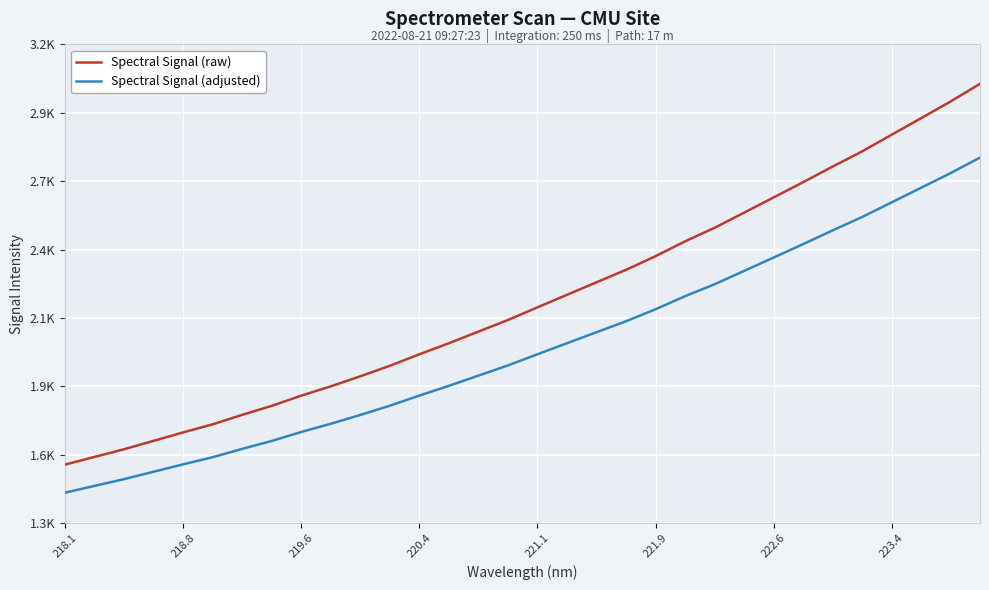

True or false: Spectral Signal (adjusted) and Spectral Signal (raw) intersect in this chart.

False